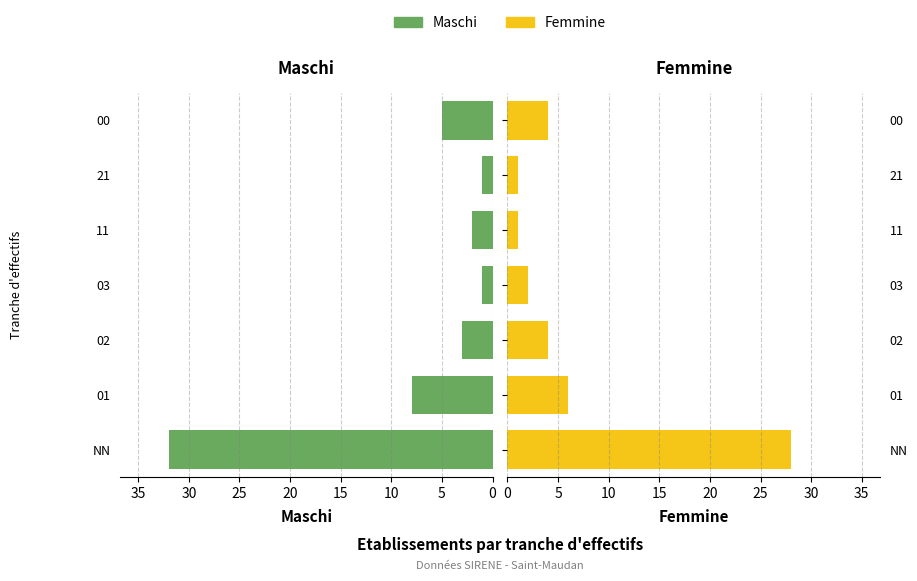

Which series has the largest total across all categories?

Maschi